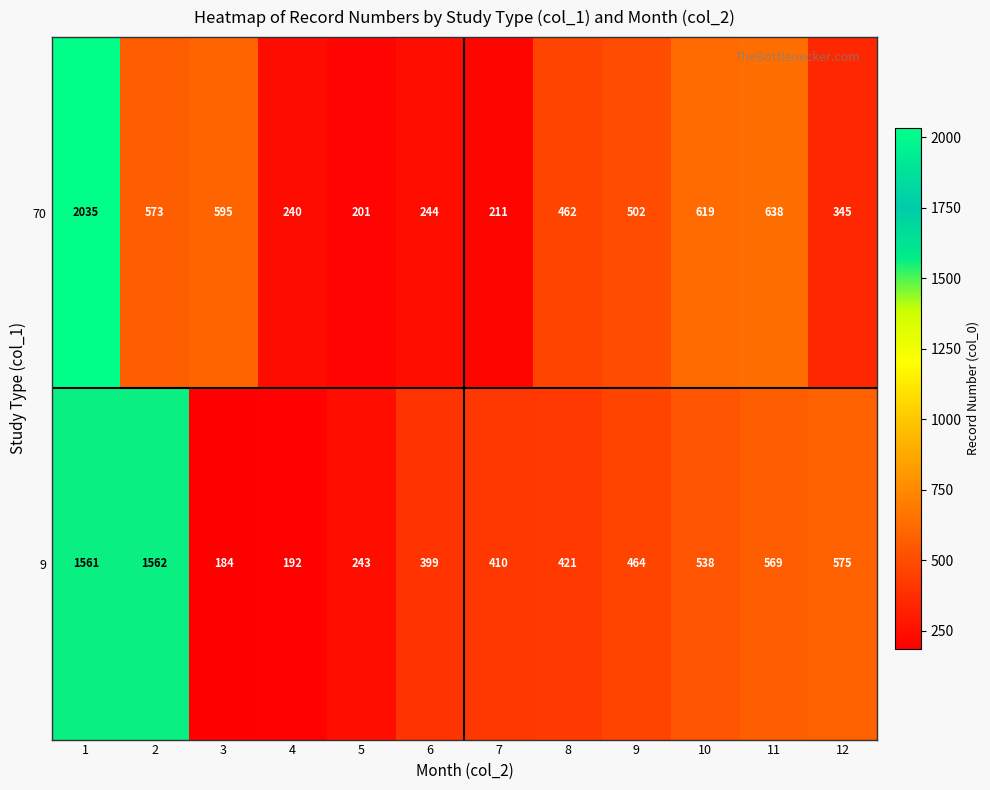

The 9 series shows 538 at 10. True or false?

True